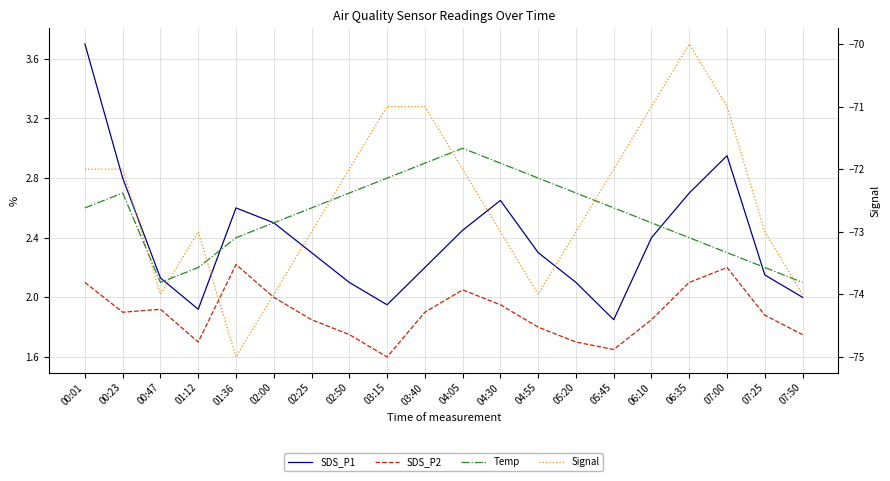

In SDS_P1, how many points are higher than both neighbors (excluding endpoints)?

3